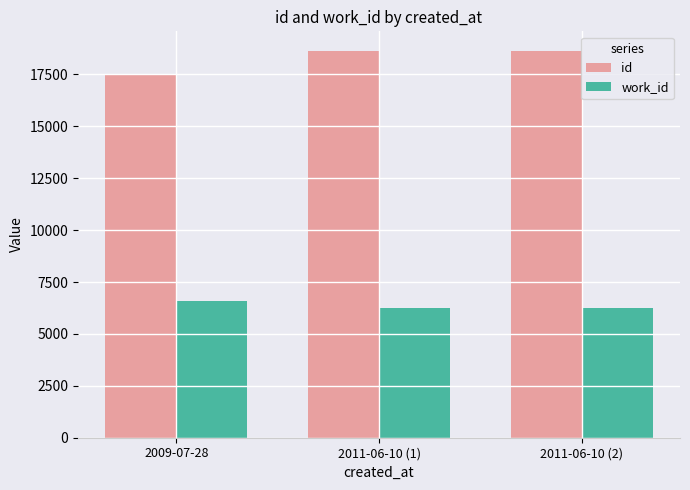

Rank the series at 2011-06-10 (2) from lowest to highest value.

work_id, id